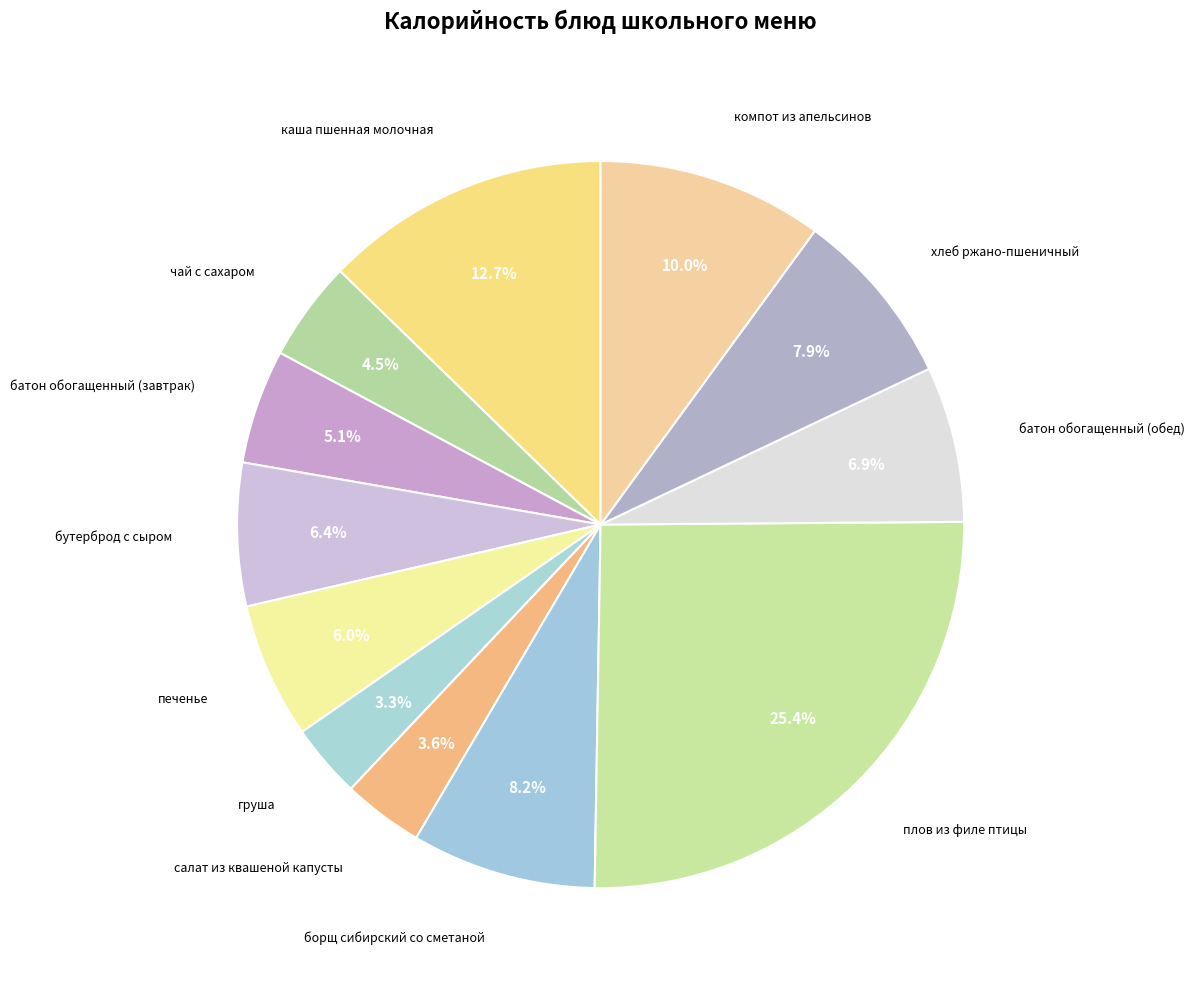

Which category has the smallest portion of the pie?

груша